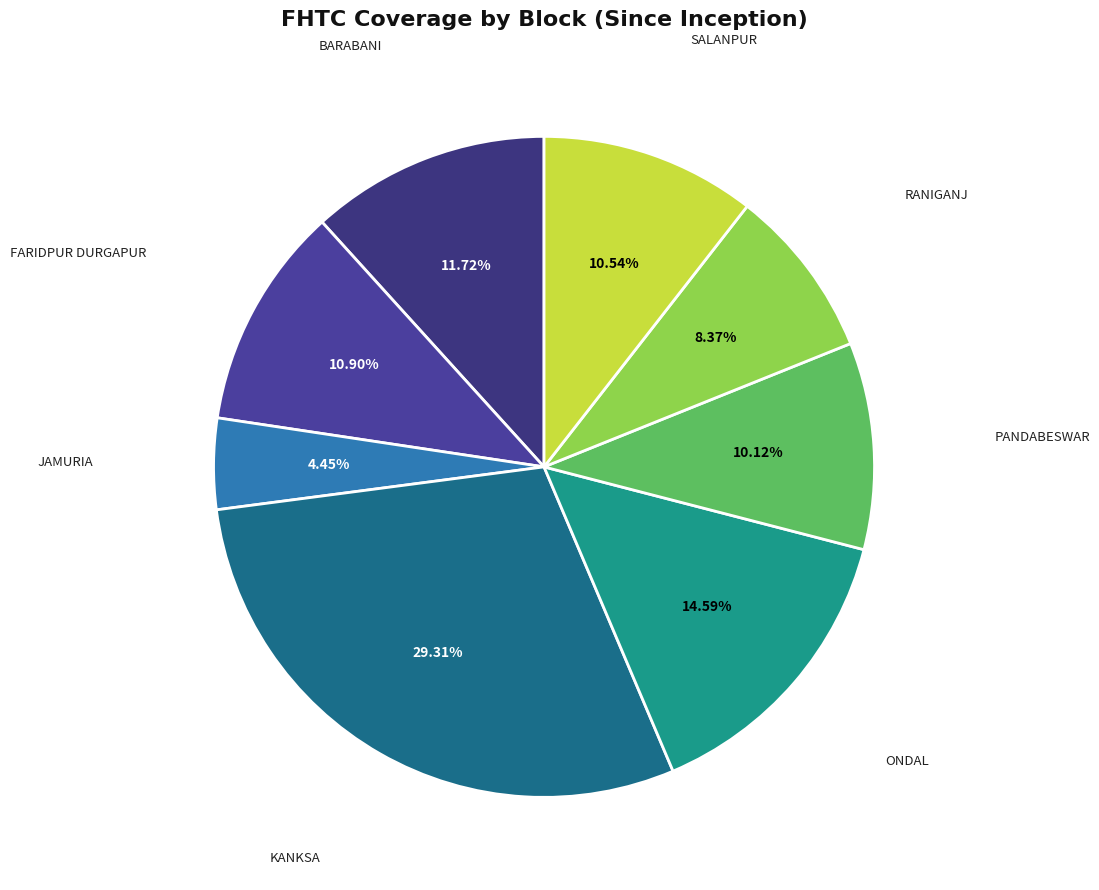

To the nearest percent, what portion does SALANPUR represent?

11%